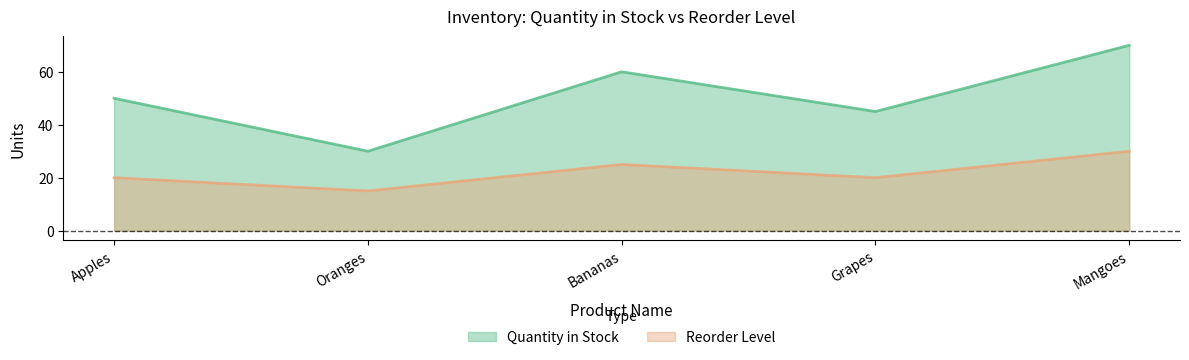

What is the average value of the Quantity in Stock series?

51